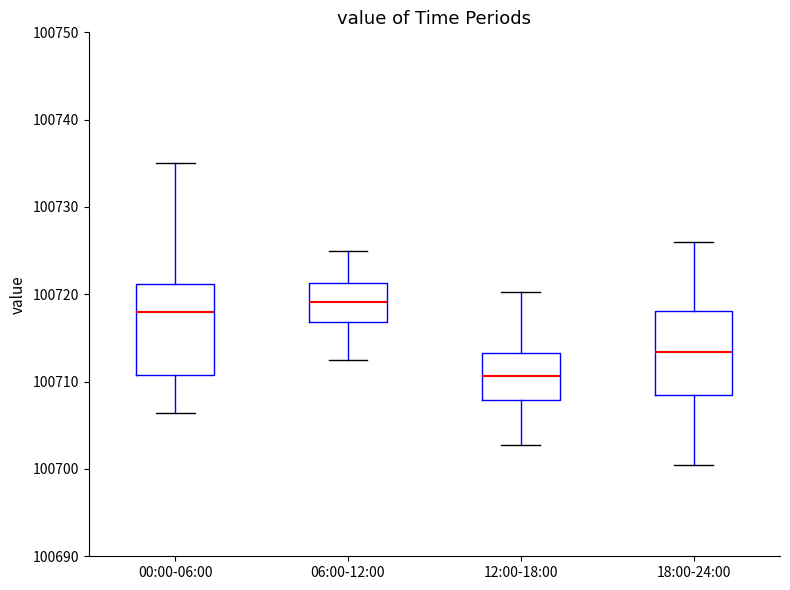

Which box has the lowest median line?

12:00-18:00